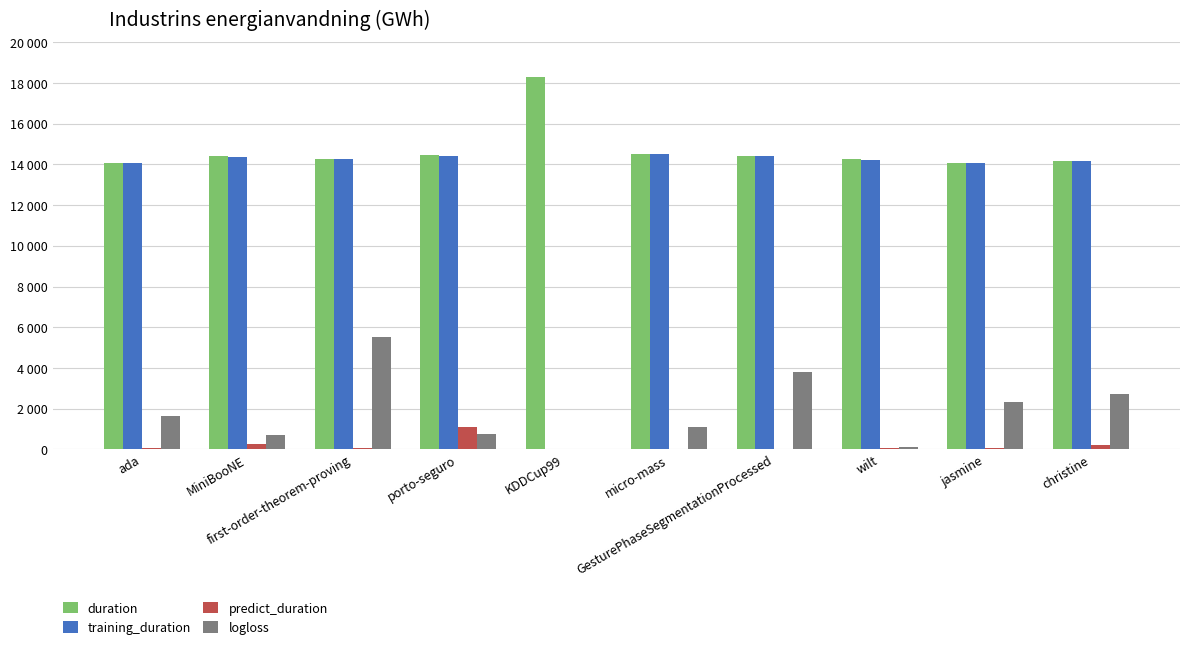

Which series has the largest total across all categories?

duration